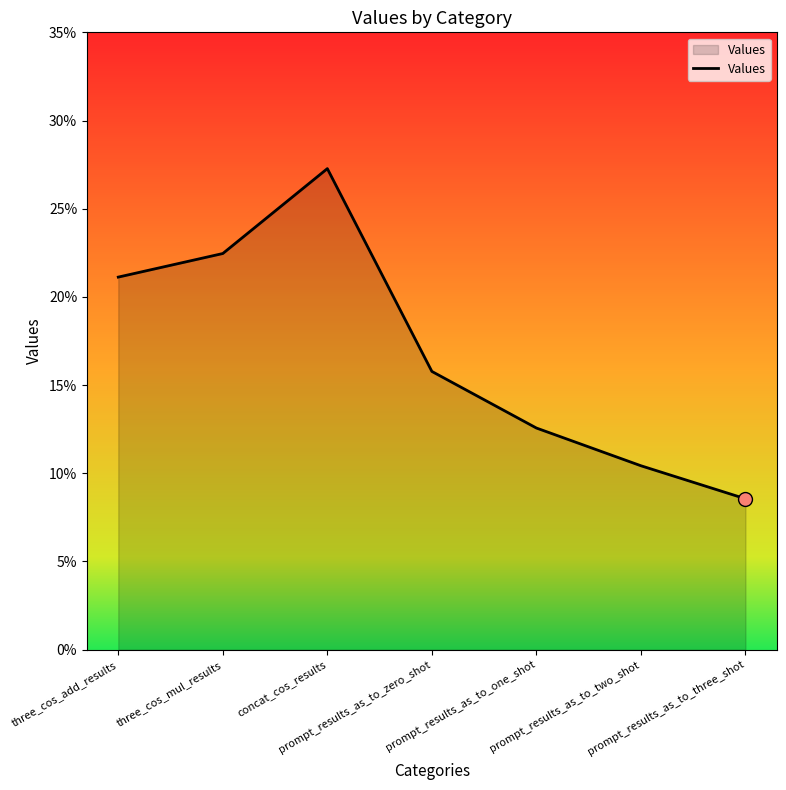

What is the change in value from prompt_results_as_to_zero_shot to prompt_results_as_to_three_shot?

-0.1